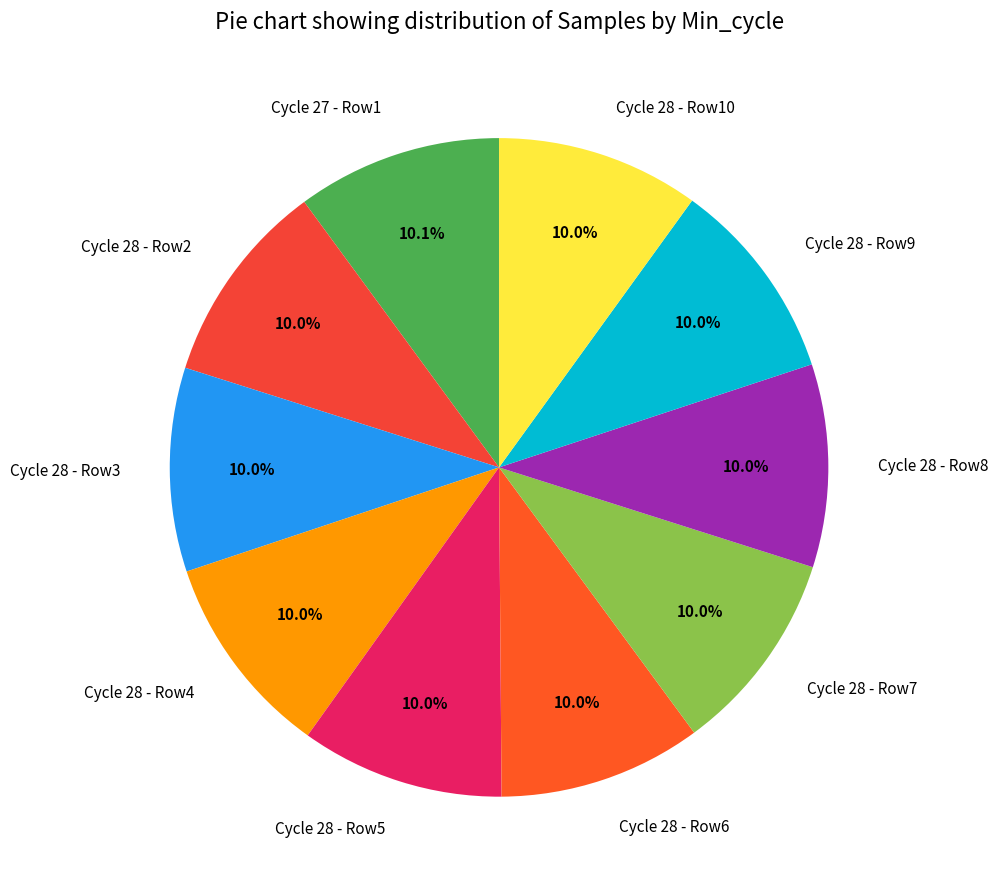

What portion of the pie excludes Cycle 28 - Row3?

90.0%